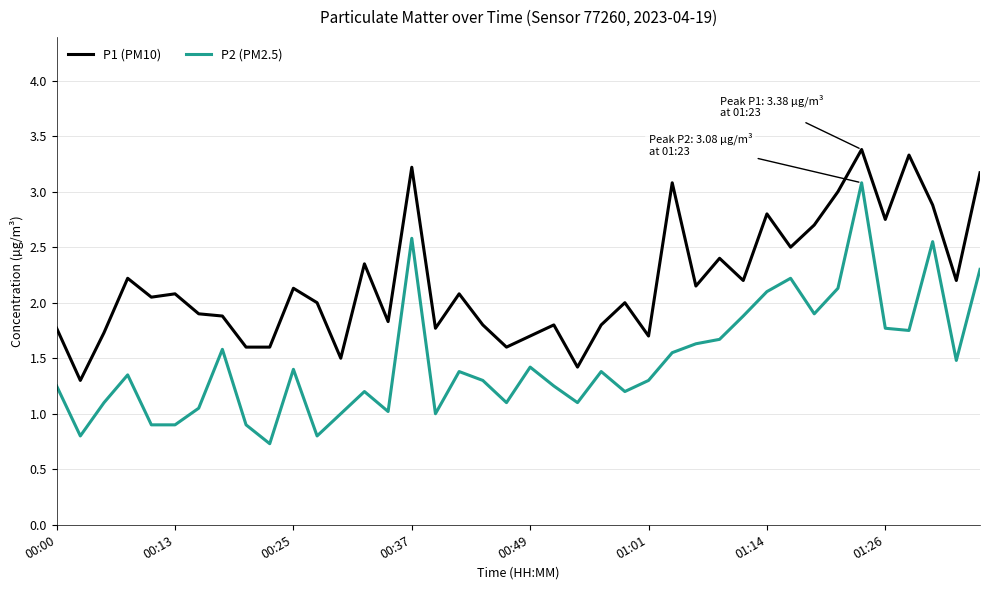

True or false: P2 (PM2.5) and P1 (PM10) intersect in this chart.

False